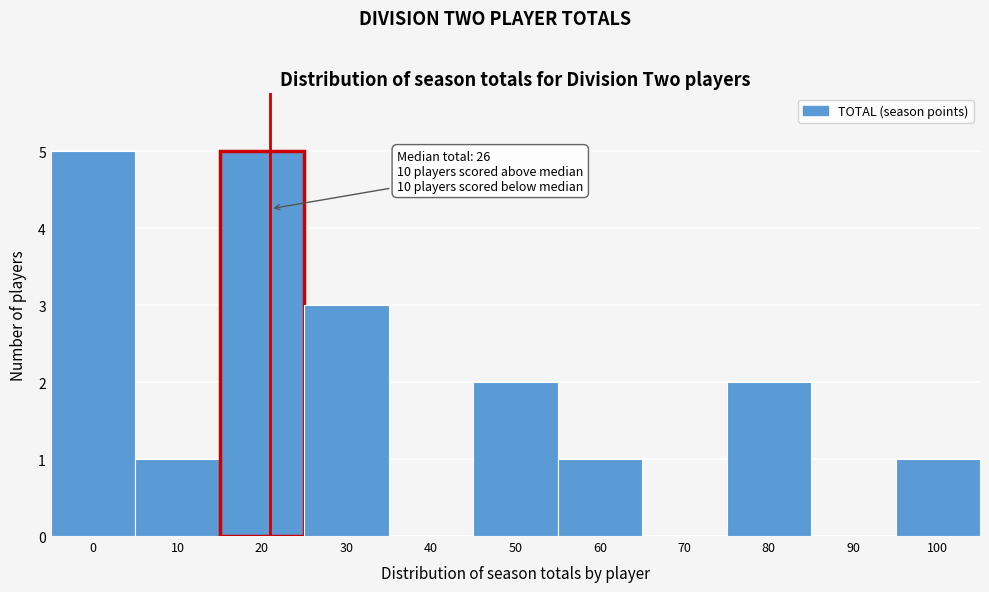

Reading left to right, extract all data points from this chart.

0=5	10=1	20=5	30=3	40=0	50=2	60=1	70=0	80=2	90=0	100=1